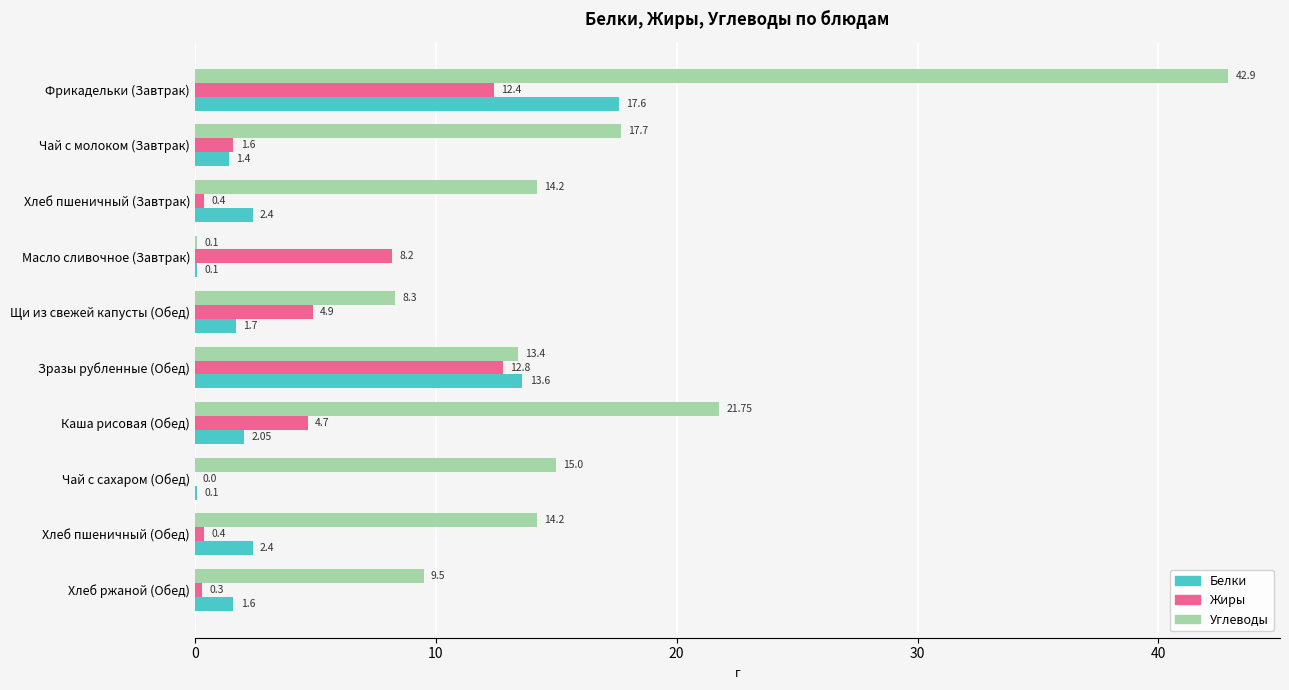

How many series are shown in this chart?

3